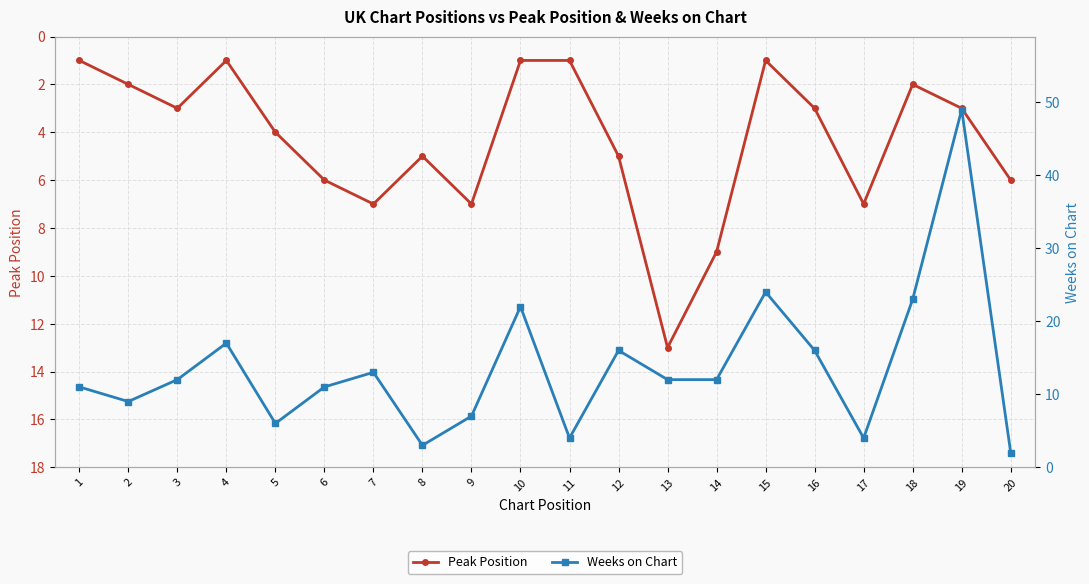

What is the value of the Weeks on Chart point at the 11th from the left?

4